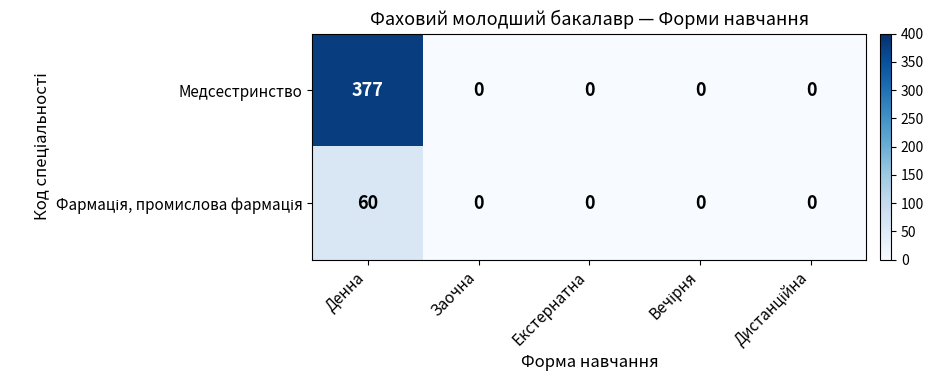

At which label does Медсестринство reach its peak?

Денна